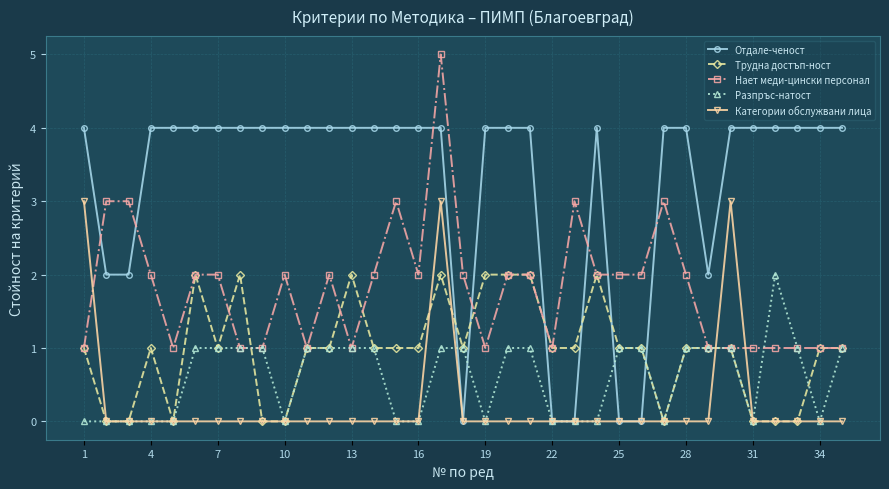

After their last crossing, which series has the higher values: Трудна достъп-ност or Отдале-ченост?

Отдале-ченост